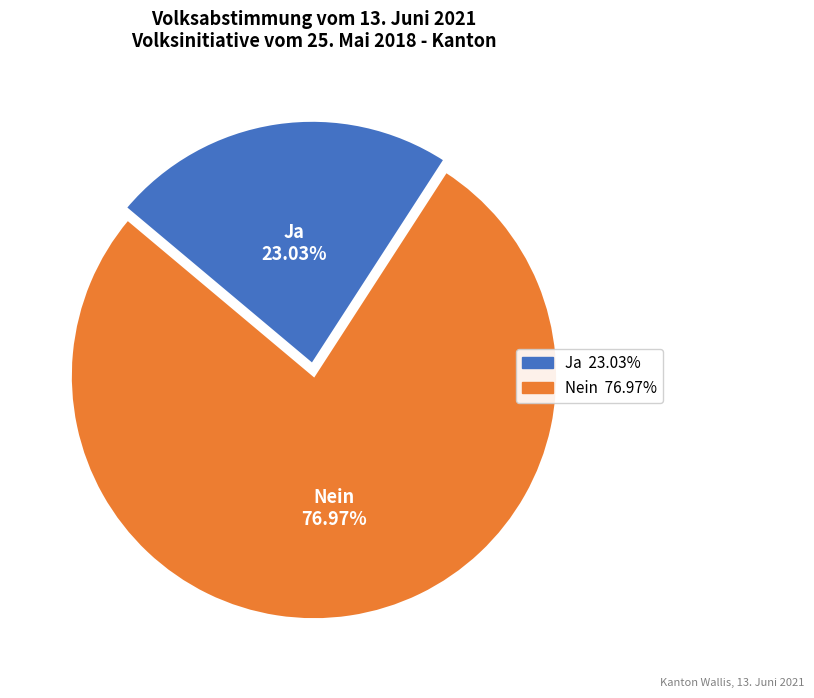

What percentage is the Nein slice, to the nearest percent?

77%